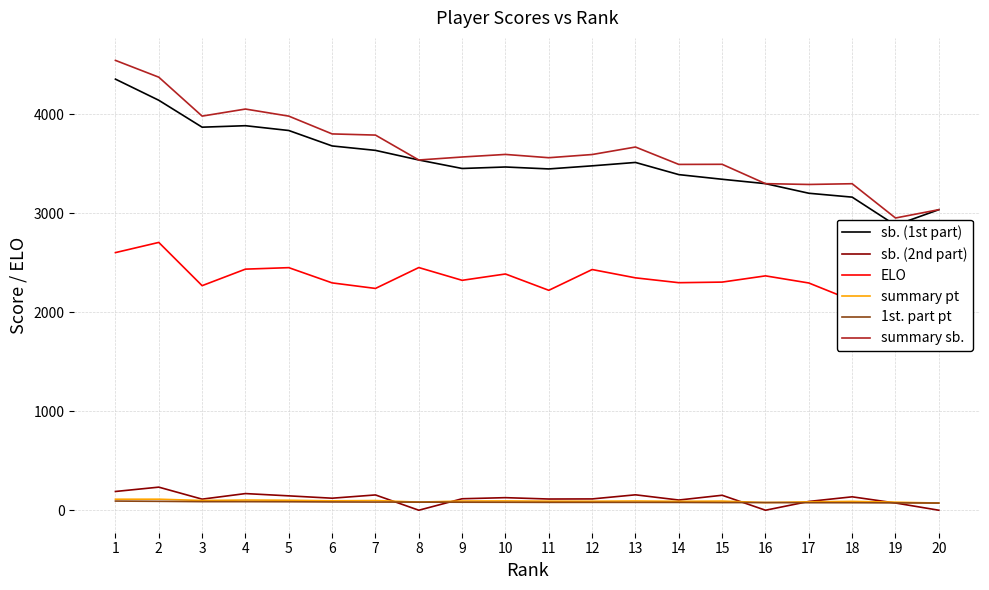

True or false: sb. (2nd part) and summary sb. intersect in this chart.

False